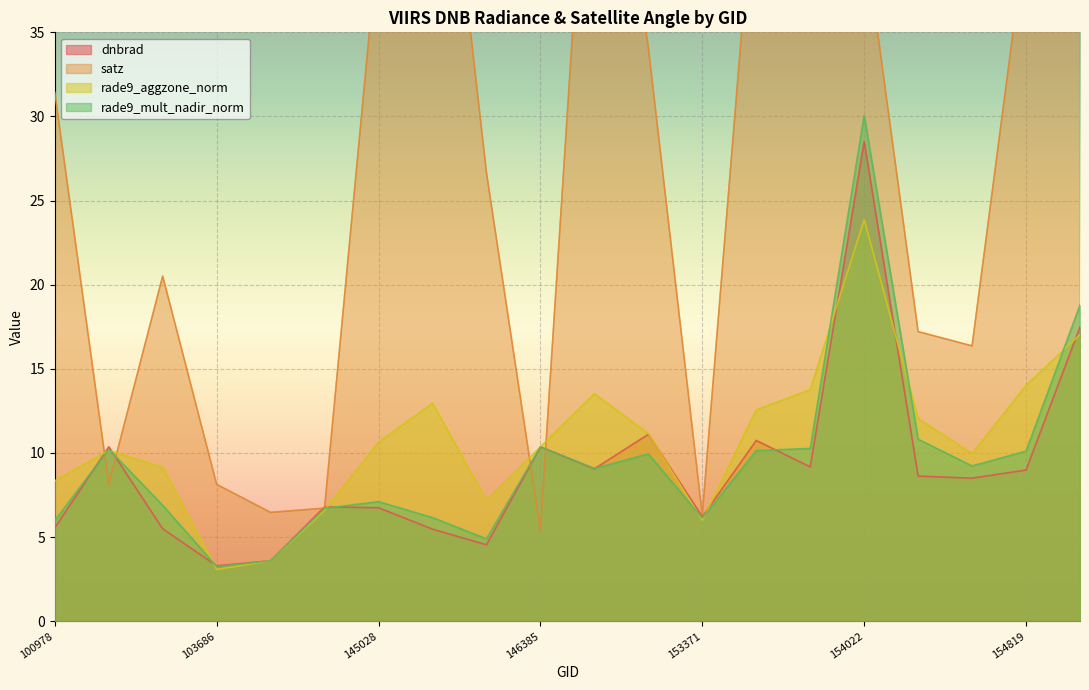

How many values in the rade9_mult_nadir_norm series exceed 9?

11